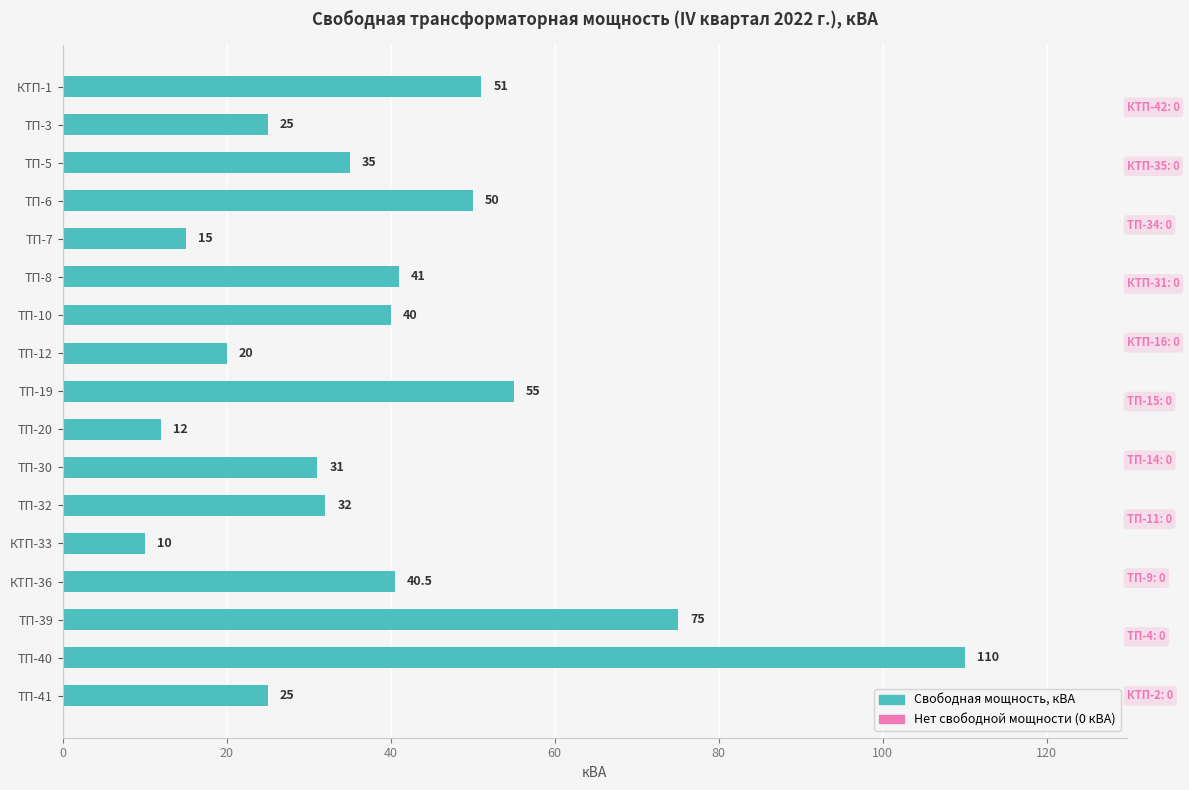

At which label is the value closest to 60?

ТП-19